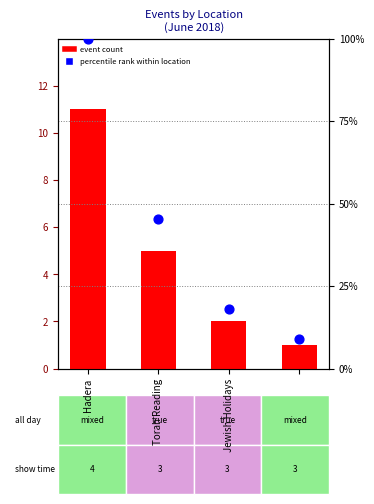

Which series contains the lowest Y value?

event count